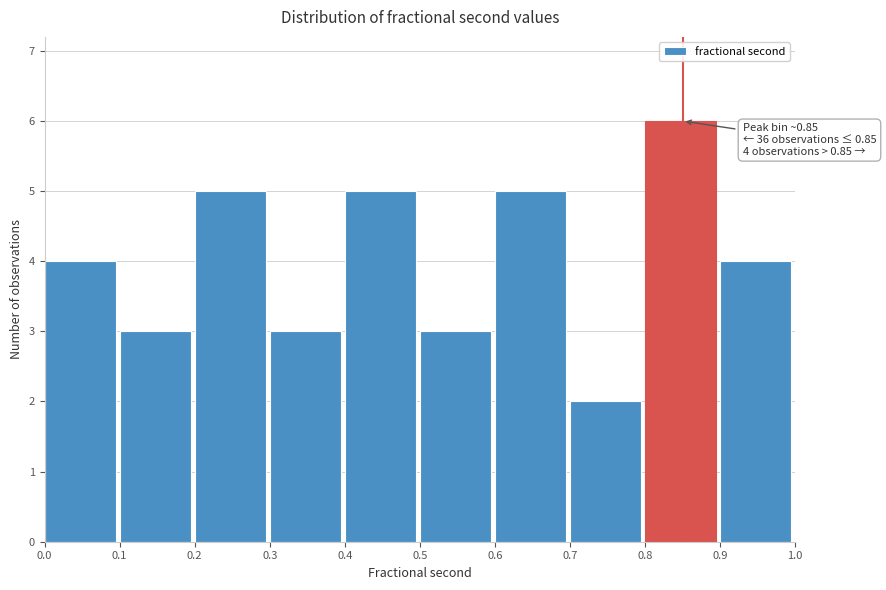

Which range on the x-axis has the tallest bar?

0.8 to 0.9